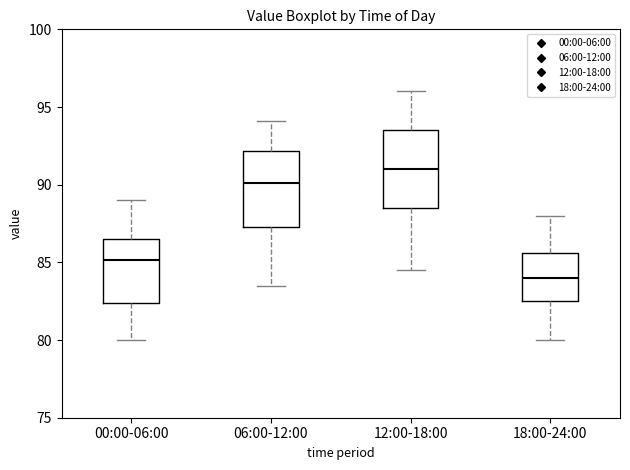

Reading left to right, read every box against the y-axis: the position of its median line, the range the box covers, and the ends of its whiskers. The values are not printed on the chart, so give them approximately, as read against the axis.

00:00-06:00: median 85.0, box 82.5 to 86.5, whiskers 80.0 to 89.0
06:00-12:00: median 90.0, box 87.5 to 92.0, whiskers 83.5 to 94.0
12:00-18:00: median 91.0, box 88.5 to 93.5, whiskers 84.5 to 96.0
18:00-24:00: median 84.0, box 82.5 to 85.5, whiskers 80.0 to 88.0